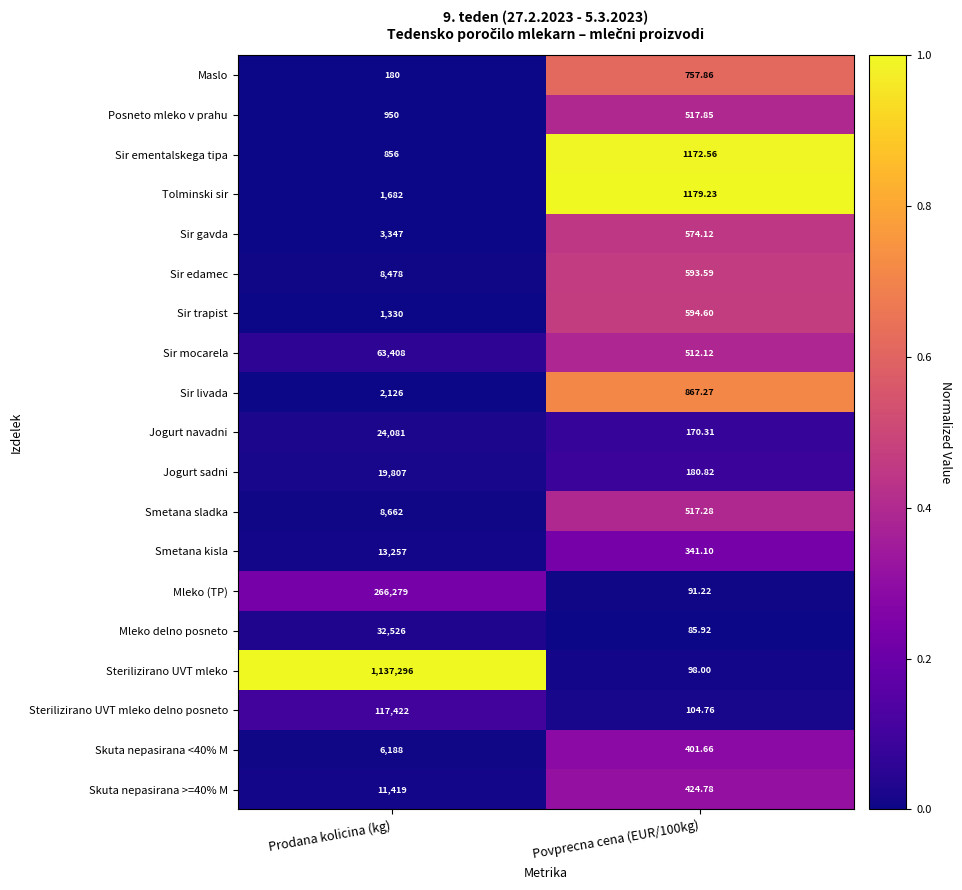

Which series changed the most between Prodana kolicina (kg) and Povprecna cena (EUR/100kg)?

Sterilizirano UVT mleko